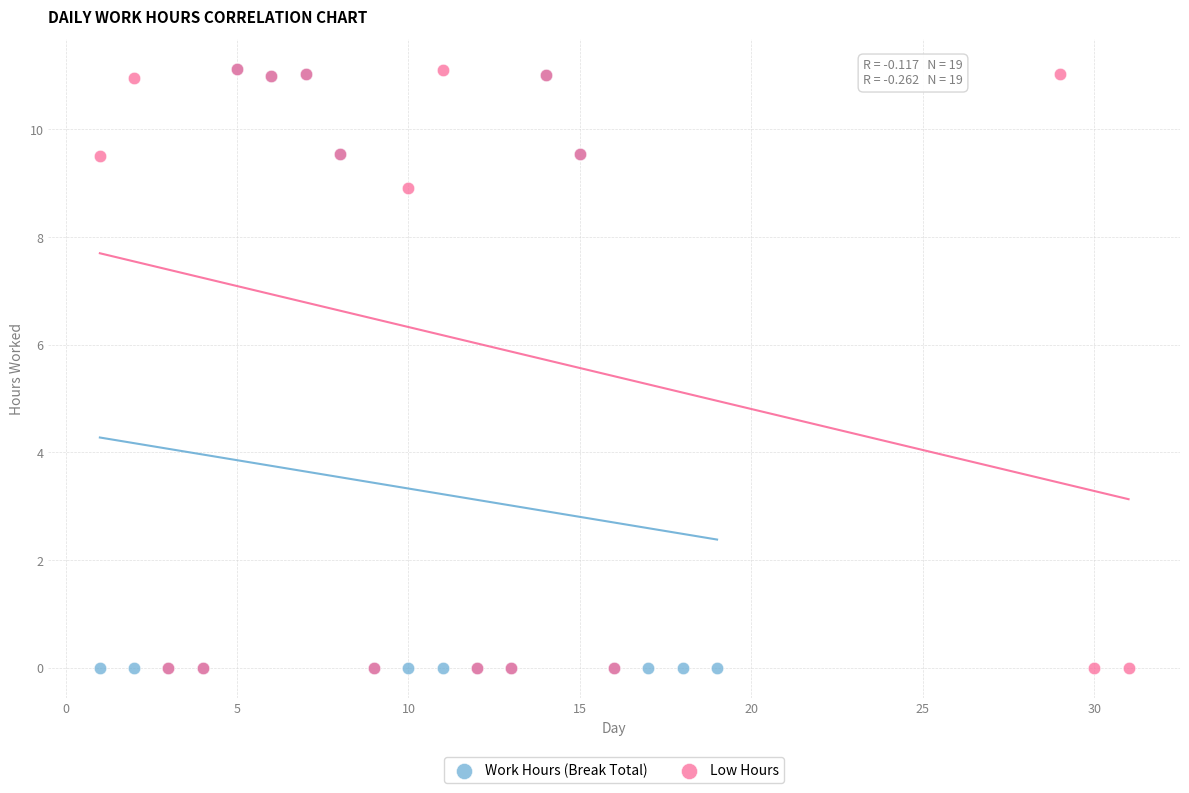

What are all the series names shown in the legend?

Work Hours (Break Total), Low Hours